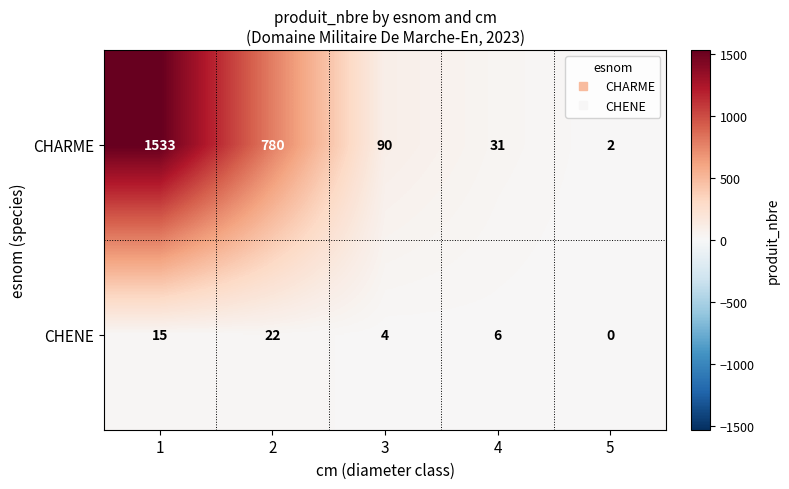

Reading left to right, what are all the values shown in this chart?

CHARME: 1=1533	2=780	3=90	4=31	5=2
CHENE: 1=15	2=22	3=4	4=6	5=0